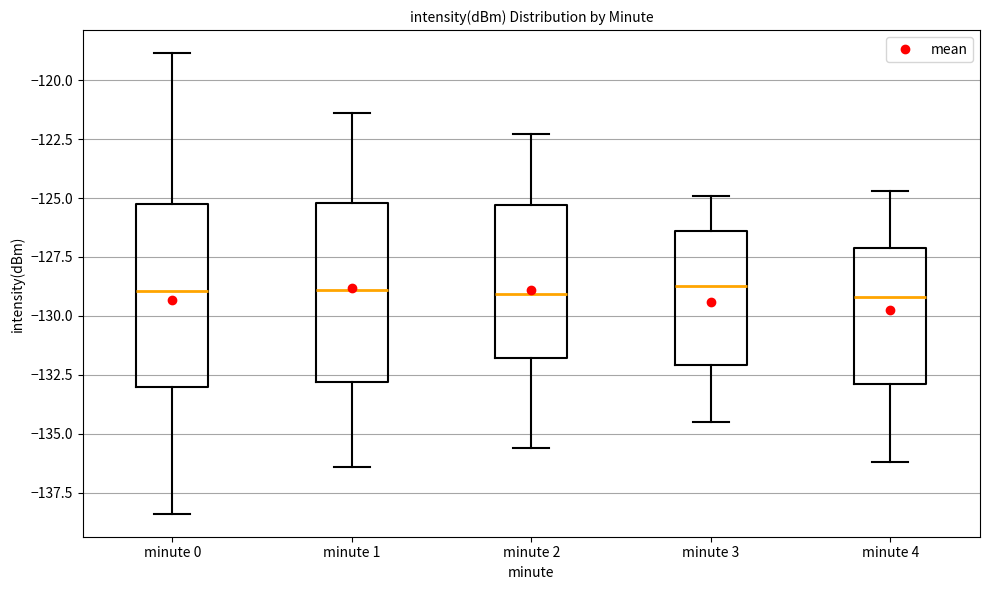

Reading left to right, read every box against the y-axis: the position of its median line, the range the box covers, and the ends of its whiskers. The values are not printed on the chart, so give them approximately, as read against the axis.

minute 0: median -129.0, box -133.0 to -125.5, whiskers -138.5 to -119.0
minute 1: median -129.0, box -133.0 to -125.0, whiskers -136.5 to -121.5
minute 2: median -129.0, box -132.0 to -125.5, whiskers -135.5 to -122.5
minute 3: median -128.5, box -132.0 to -126.5, whiskers -134.5 to -125.0
minute 4: median -129.0, box -133.0 to -127.0, whiskers -136.0 to -124.5